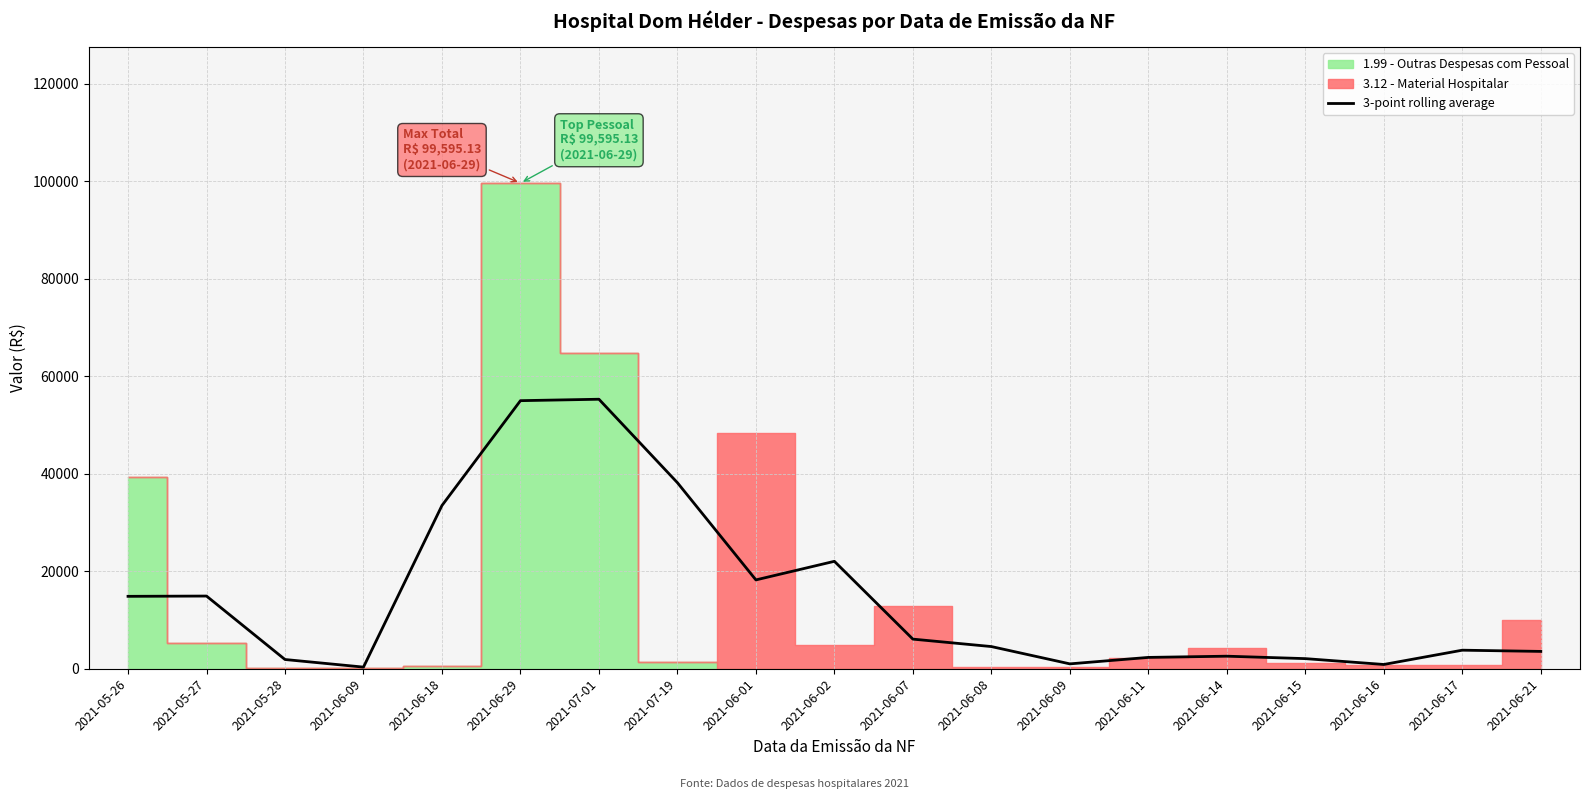

Reading left to right, what are all the values shown in this chart?

2021-05-26=14850.8	2021-05-27=14908.3	2021-05-28=1894.5	2021-06-09=336.6	2021-06-18=33477.5	2021-06-29=54979.2	2021-07-01=55271.9	2021-07-19=38156.7	2021-06-01=18220.0	2021-06-02=22032.4	2021-06-07=6074.3	2021-06-08=4549.9	2021-06-09=1000.0	2021-06-11=2325.0	2021-06-14=2575.0	2021-06-15=2075.0	2021-06-16=875.0	2021-06-17=3805.3	2021-06-21=3555.3